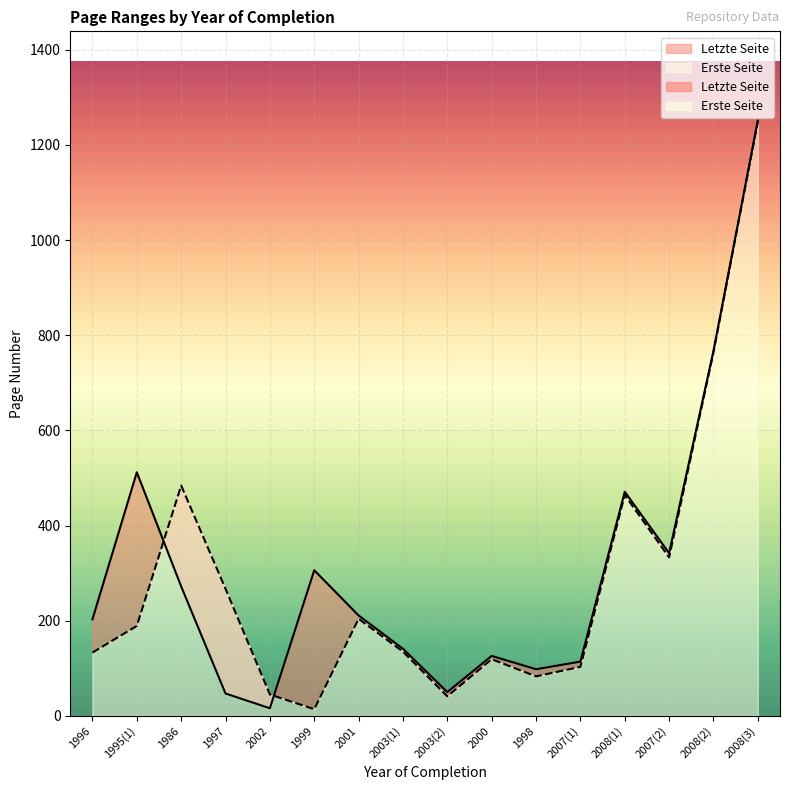

Rank the series by their average value, from highest to lowest.

Letzte Seite, Erste Seite